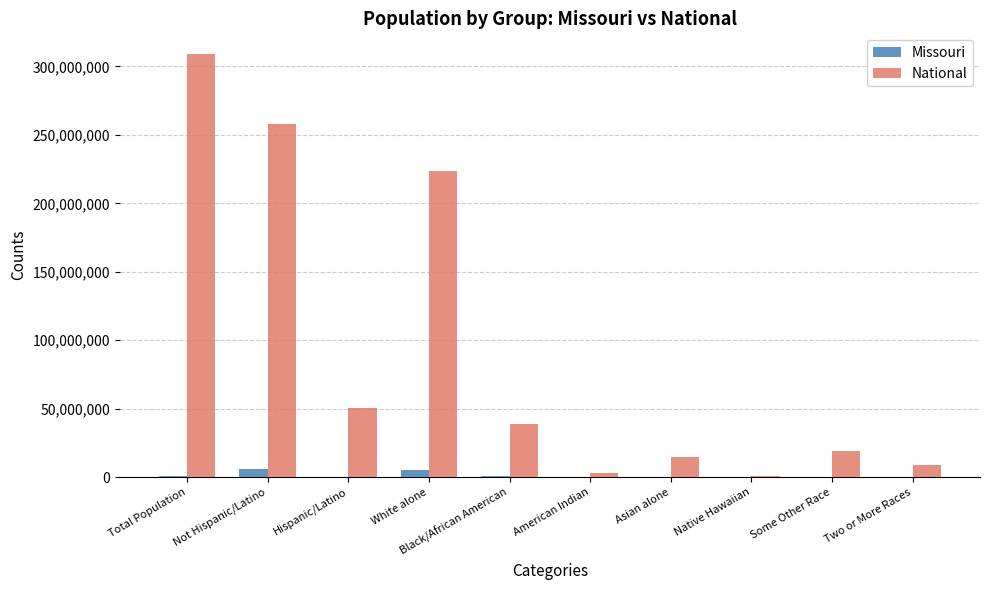

Where is Missouri nearest to the value 2891359?

Total Population